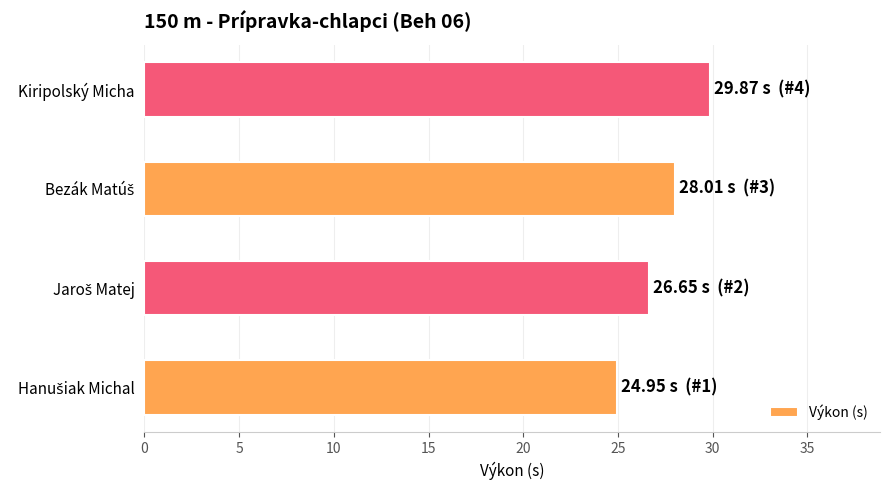

How many data points are less than 28?

2